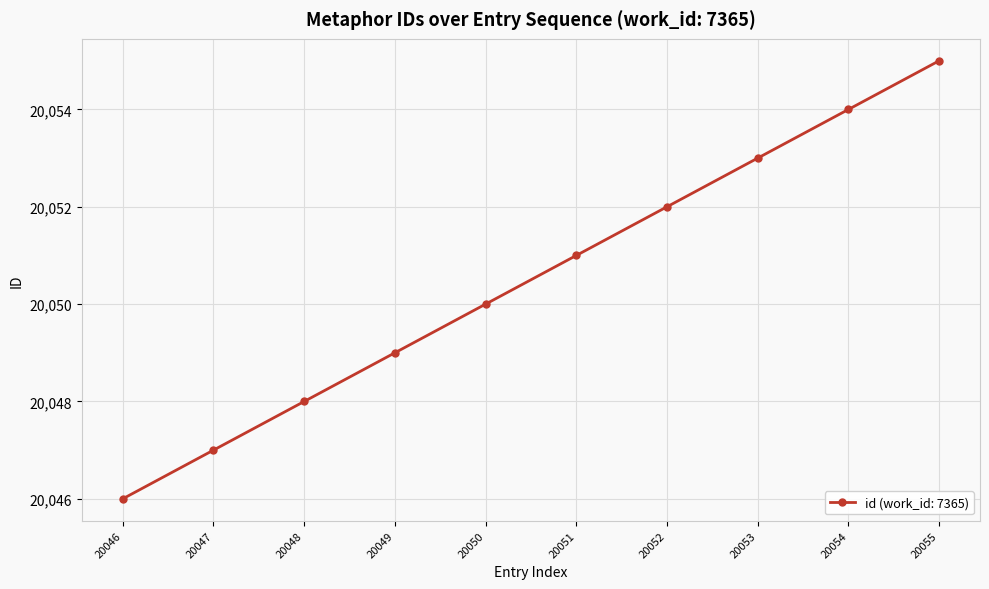

What is the ratio of the value at 20051 to the value at 20046?

1.0